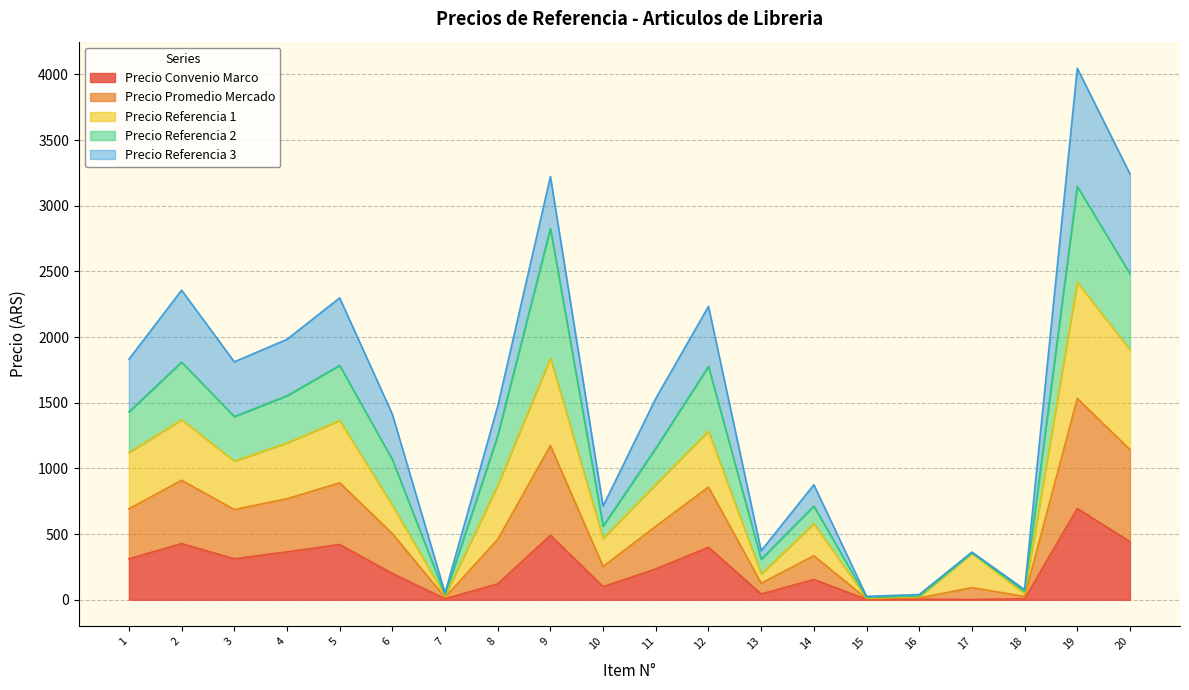

At which category is the sum across all series the highest?

19